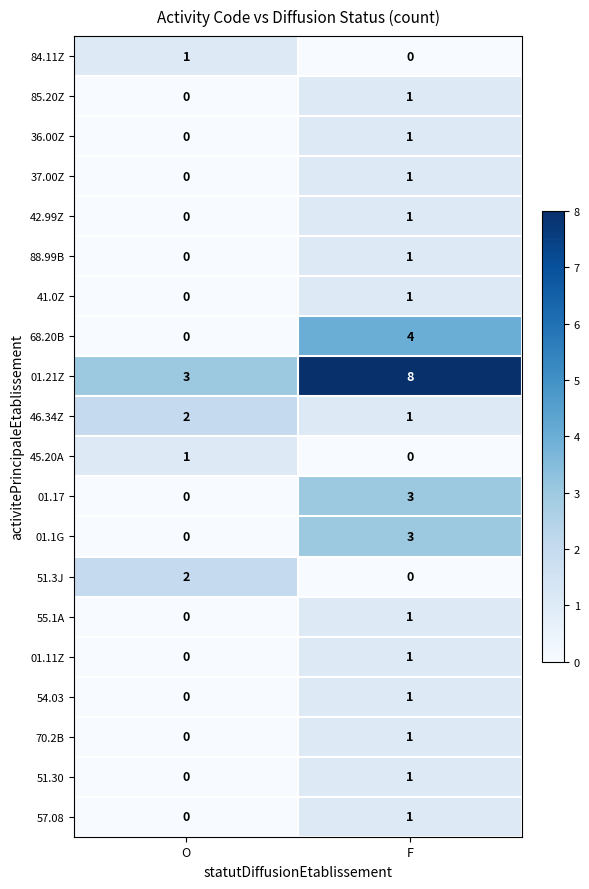

How many categories are shown in the chart?

2